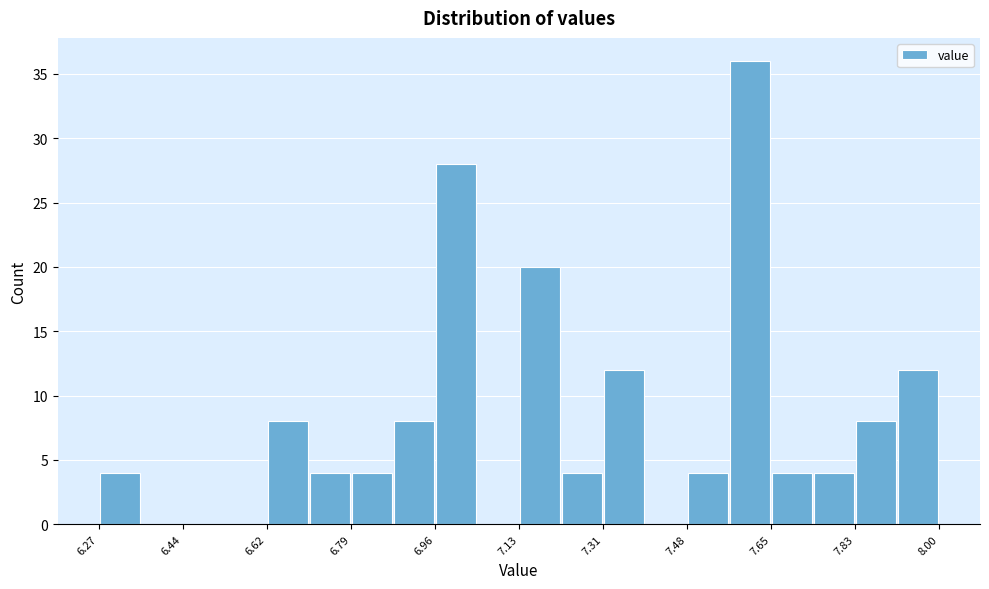

Reading left to right, list every bar in this chart as the range it spans on the x-axis followed by its height. Neither the bar edges nor the heights are printed on the chart, so give them approximately, as read against the axes.

6.28 to 6.36: 4
6.36 to 6.44: 0
6.44 to 6.52: 0
6.52 to 6.62: 0
6.62 to 6.70: 8
6.70 to 6.78: 4
6.78 to 6.88: 4
6.88 to 6.96: 8
6.96 to 7.04: 28
7.04 to 7.14: 0
7.14 to 7.22: 20
7.22 to 7.30: 4
7.30 to 7.40: 12
7.40 to 7.48: 0
7.48 to 7.56: 4
7.56 to 7.66: 36
7.66 to 7.74: 4
7.74 to 7.82: 4
7.82 to 7.92: 8
7.92 to 8.00: 12